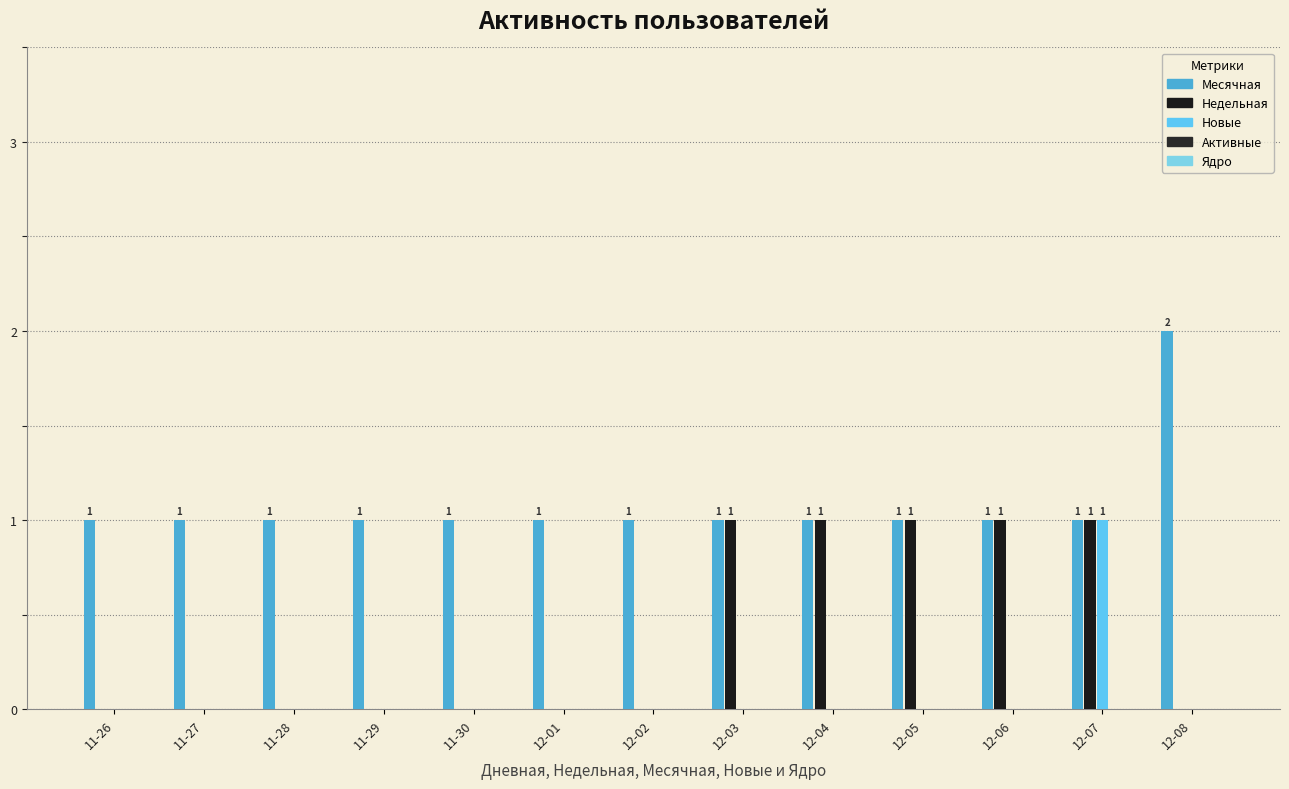

How many categories are shown in the chart?

13